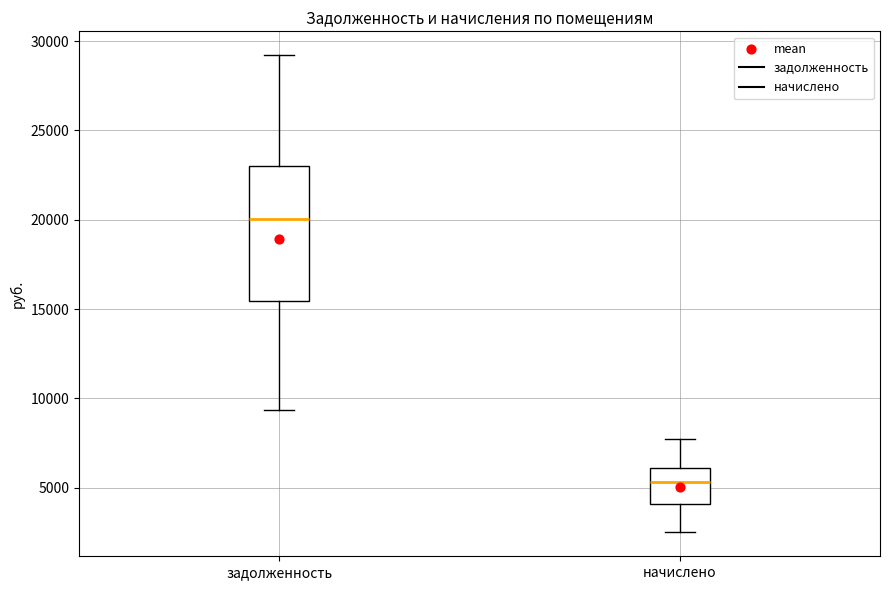

Reading left to right, read every box against the y-axis: the position of its median line, the range the box covers, and the ends of its whiskers. The values are not printed on the chart, so give them approximately, as read against the axis.

задолженность: median 20000, box 15500 to 23000, whiskers 9500 to 29000
начислено: median 5500, box 4000 to 6000, whiskers 2500 to 7500